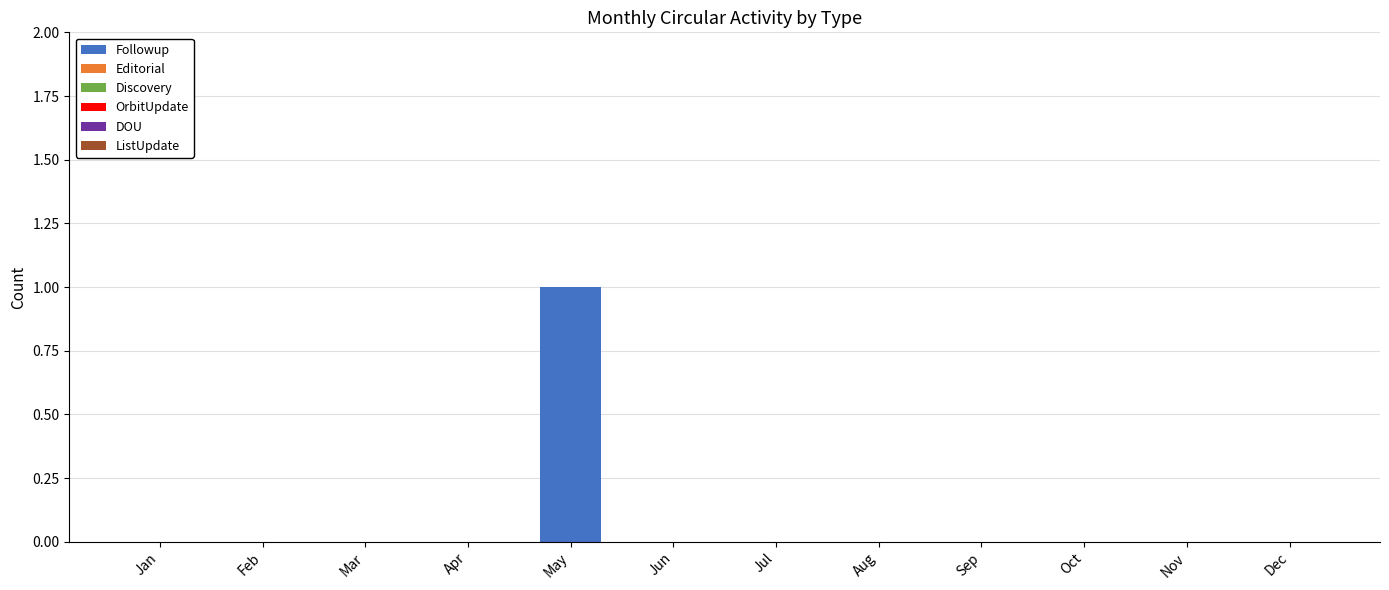

Which category has the highest value across all series?

May